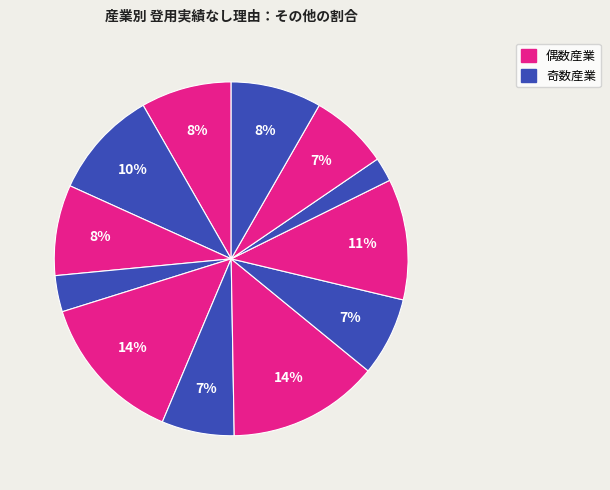

Does any single category account for the majority?

No